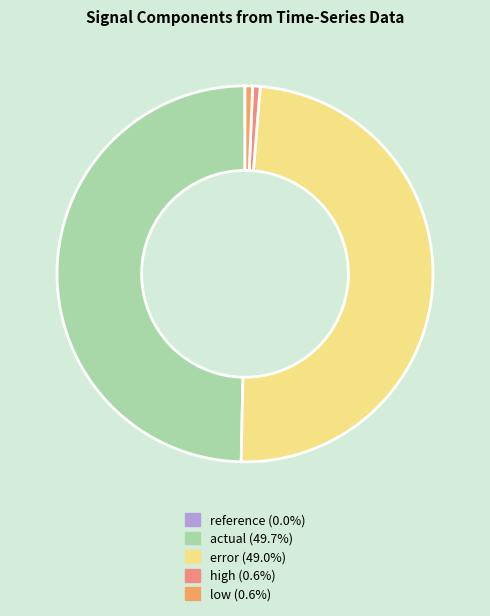

Combined, do low and high account for over 50%?

No